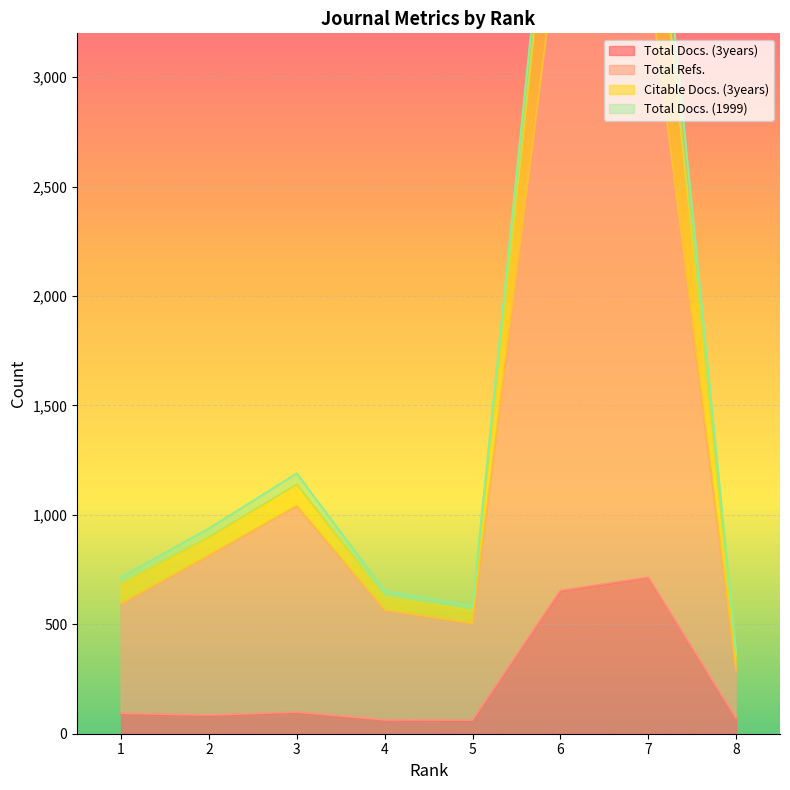

Which series changed the most between 3 and 8?

Citable Docs. (3years)